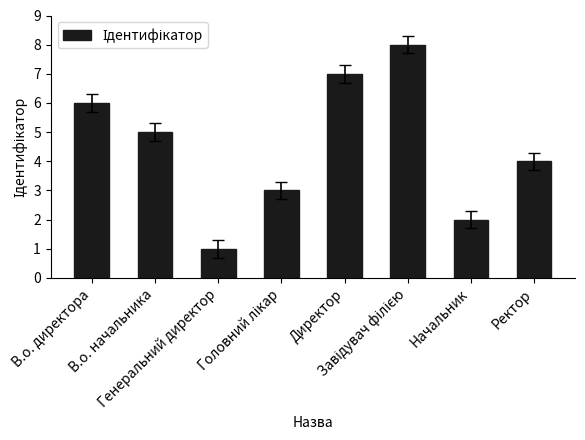

What position from the right is В.о. директора?

8